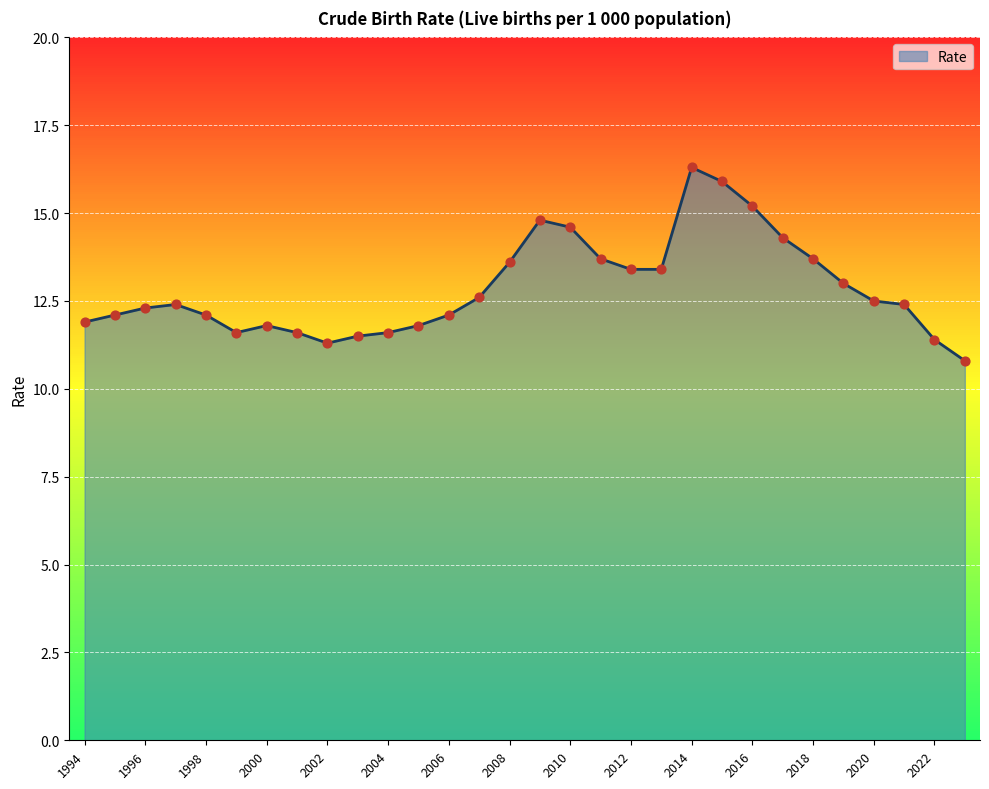

What is the greatest value displayed?

16.3